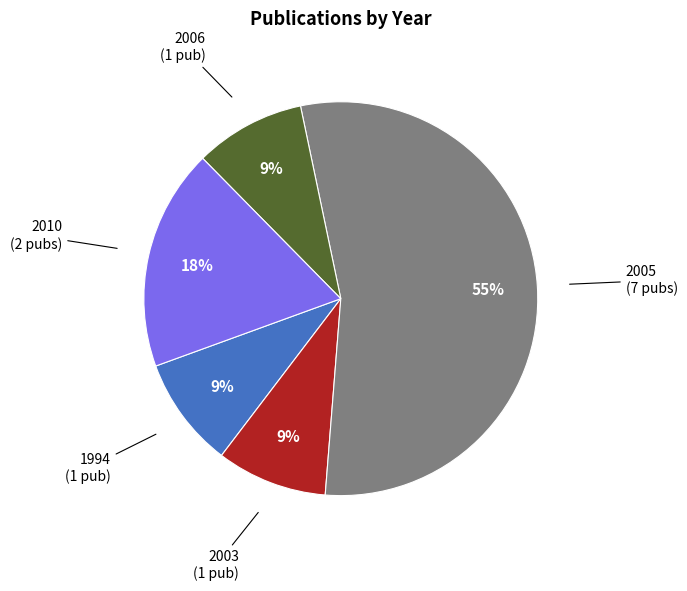

To the nearest percent, what is the average slice percentage?

20%